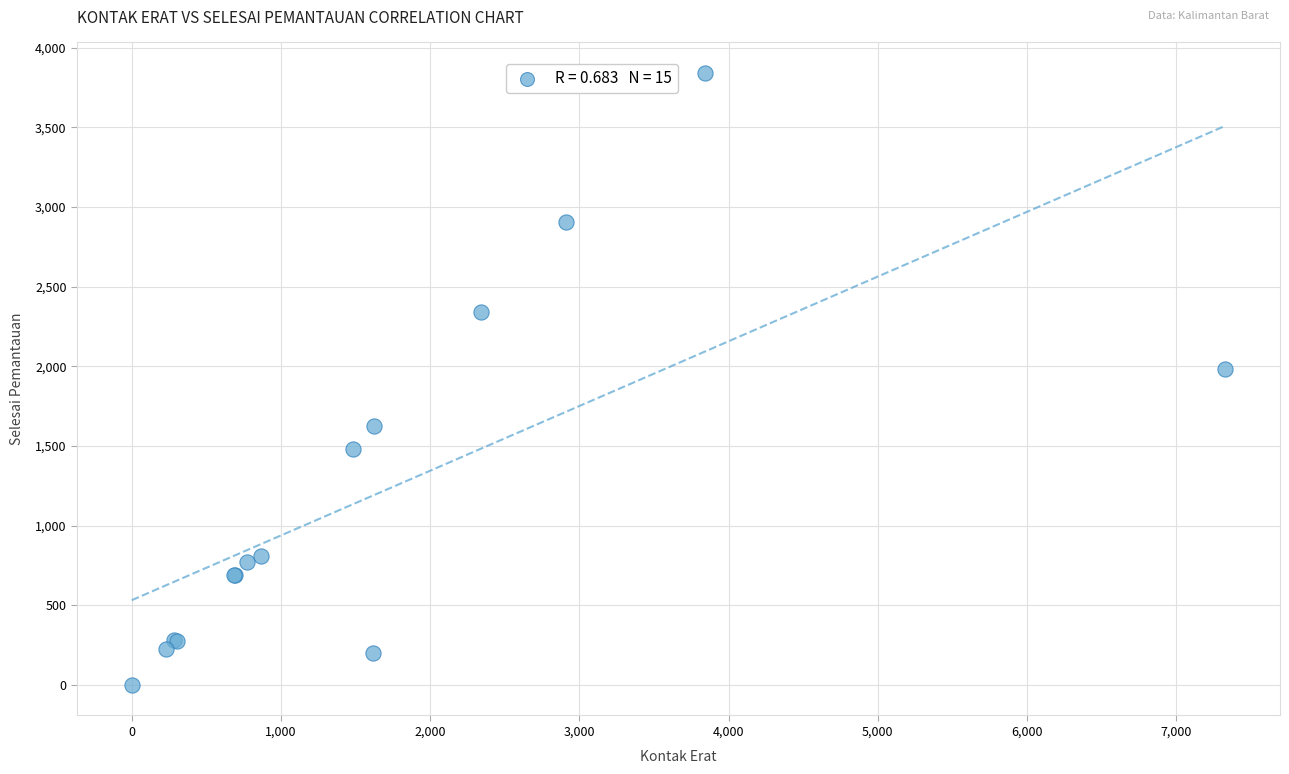

What Y value in the scatter plot is closest to 1920?

1980